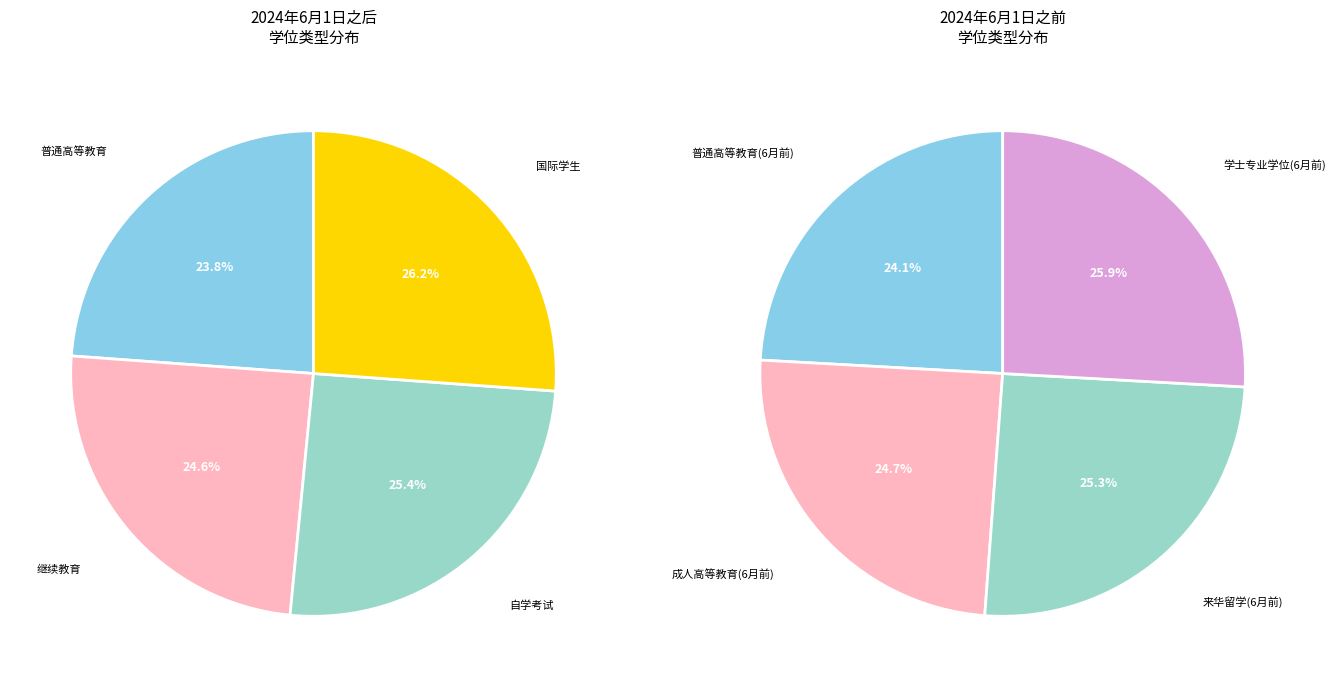

Does 继续教育 account for over 50% of the chart?

No